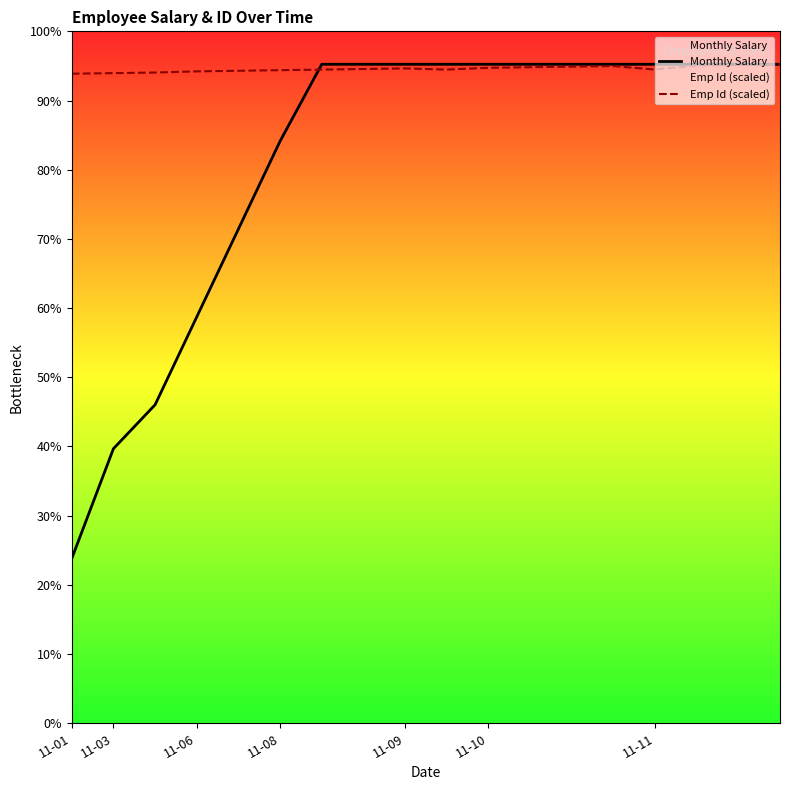

How many data points in Emp Id (scaled) are above 59570?

9